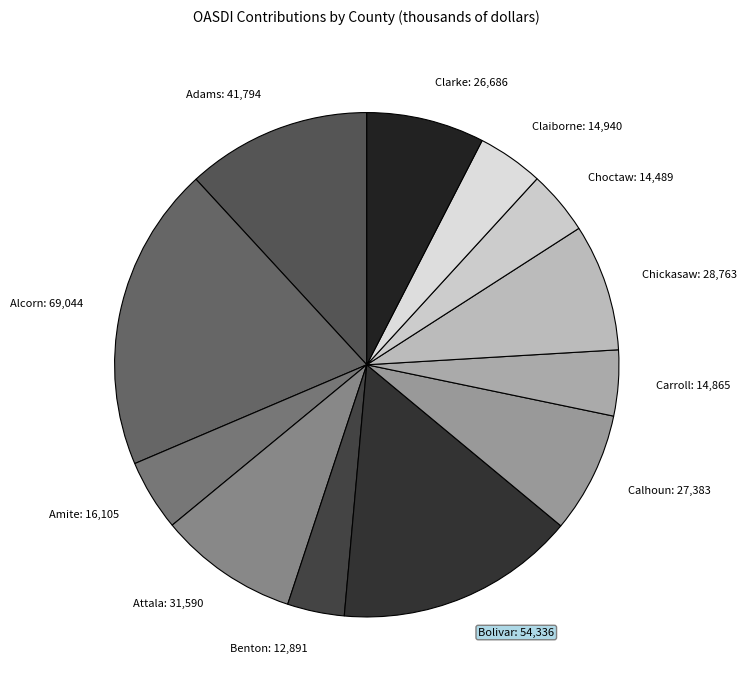

Is Attala the majority of the pie?

No